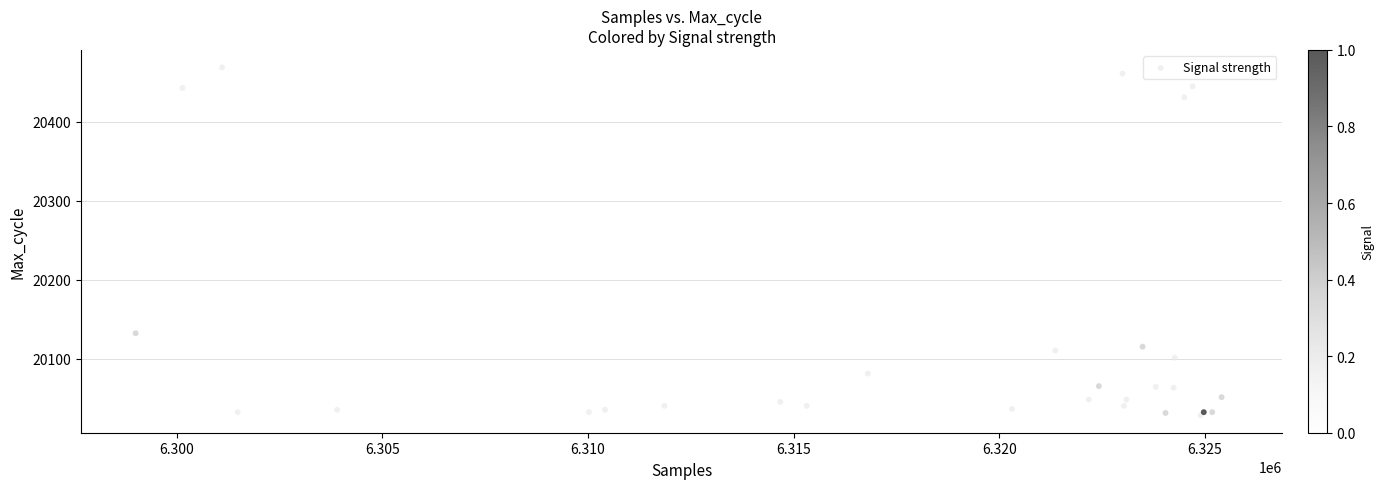

What Y value in the scatter plot is closest to 20248?

20153